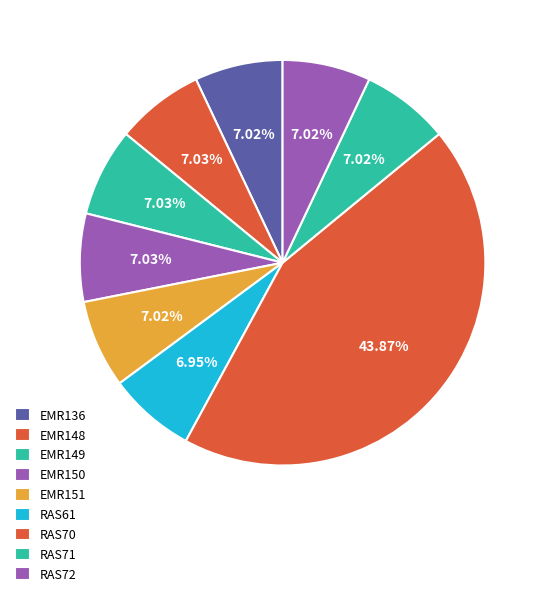

What portion of the pie excludes EMR149?

93.0%